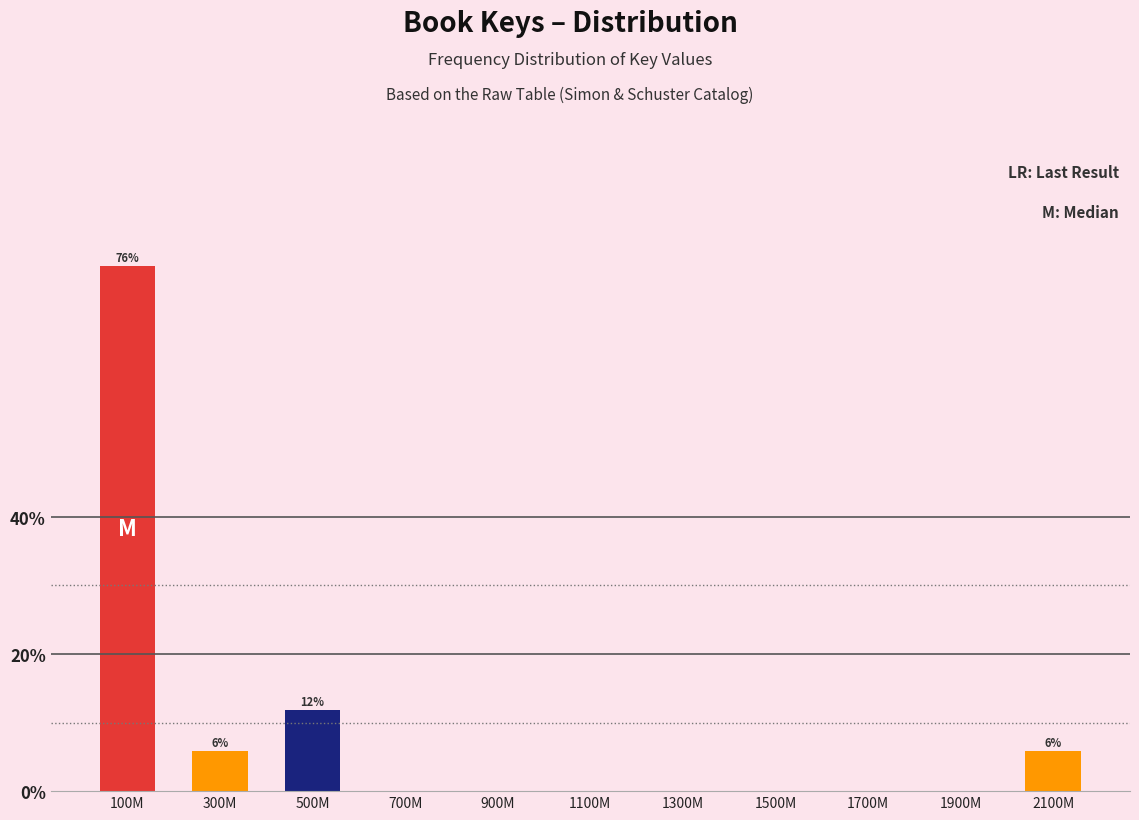

Reading right to left, list all the values displayed in this chart.

2100M=5.9	1900M=0.0	1700M=0.0	1500M=0.0	1300M=0.0	1100M=0.0	900M=0.0	700M=0.0	500M=11.8	300M=5.9	100M=76.5